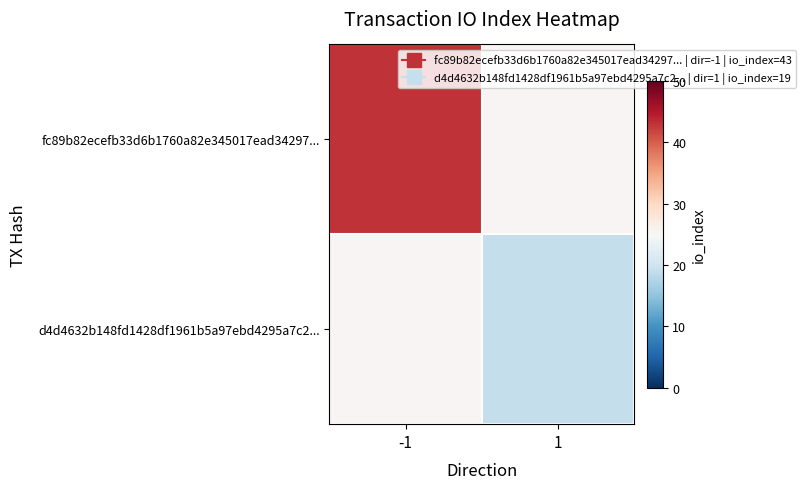

List the labels in order of d4d4632b148fd1428df1961b5a97ebd4295a7c2... value, largest first.

-1, 1